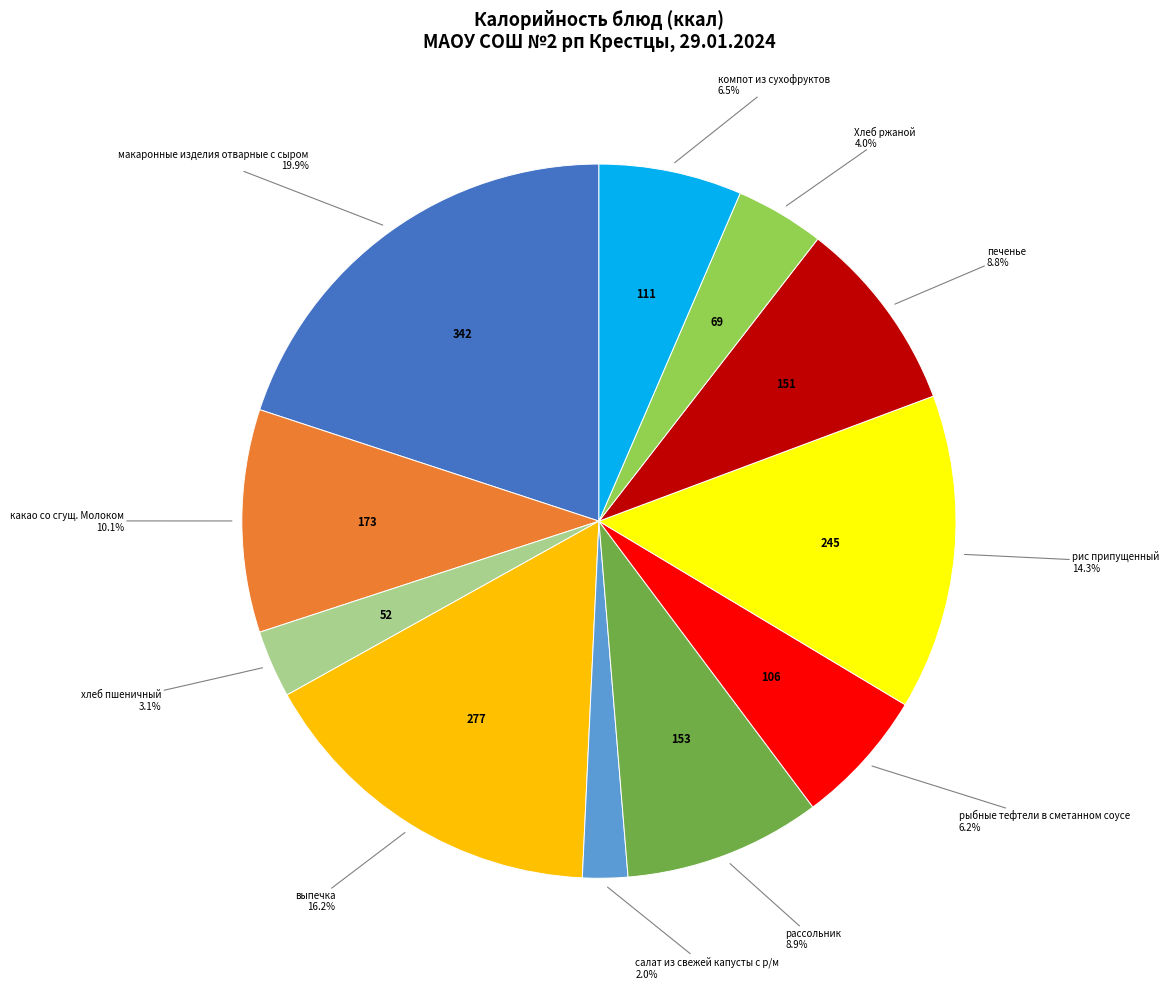

Is there a majority slice in this chart?

No